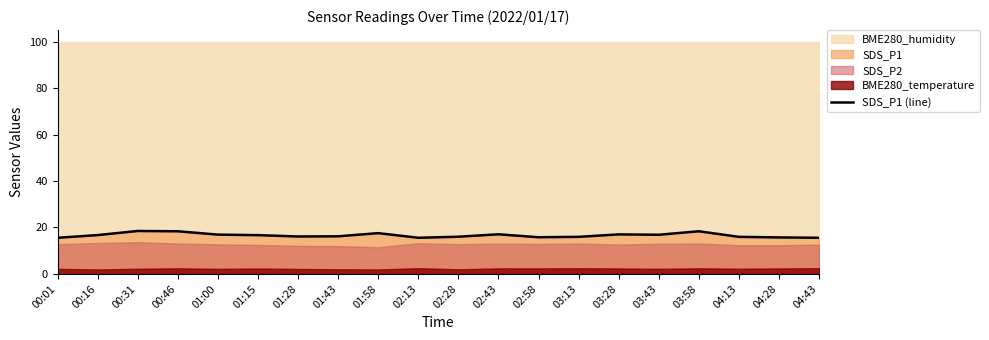

What is the approximate value at 02:13?

15.6